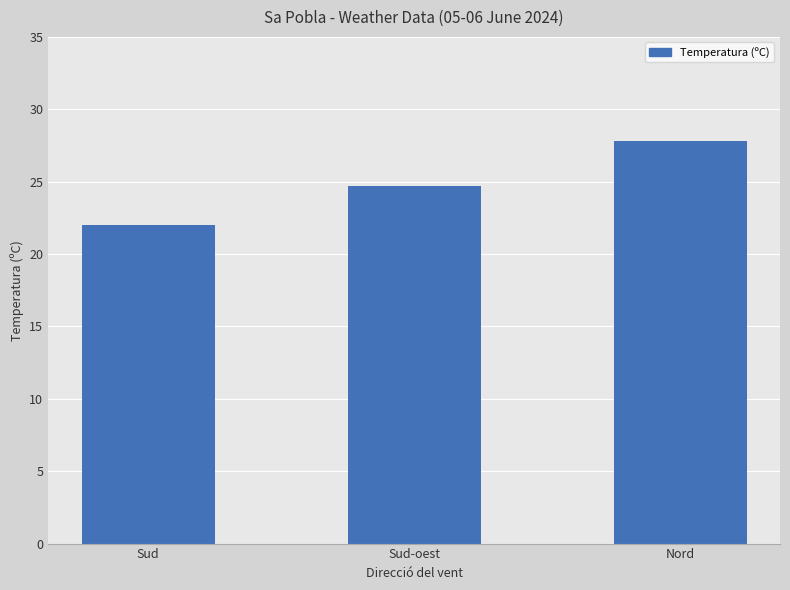

What is the greatest value displayed?

27.8